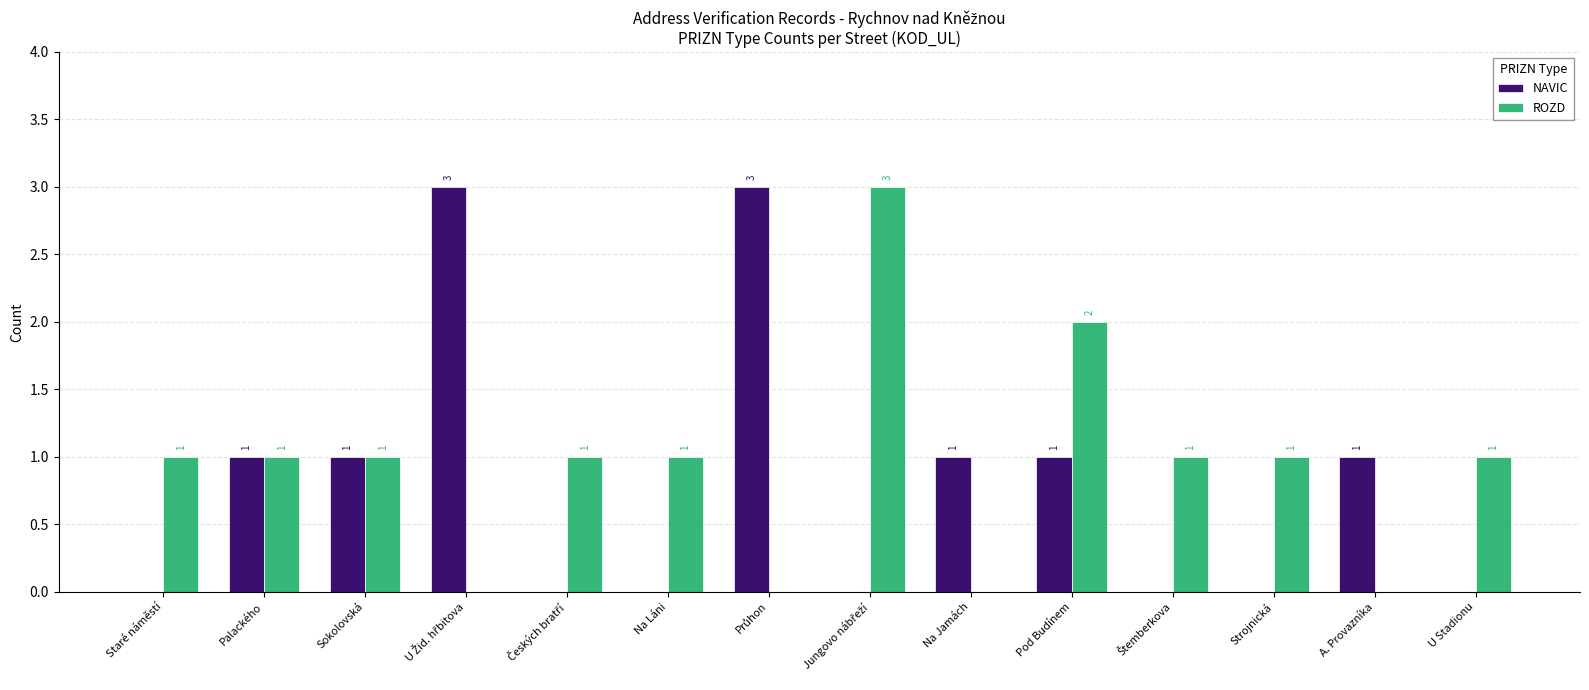

What is the sum of all ROZD values?

13